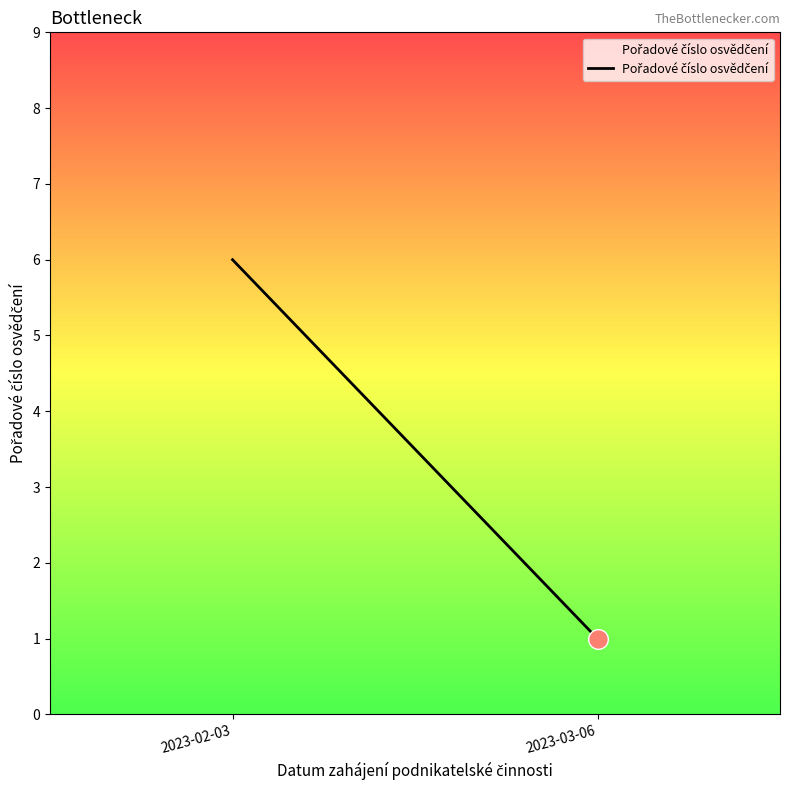

What is the ratio of the value at 2023-02-03 to the value at 2023-03-06?

6.0